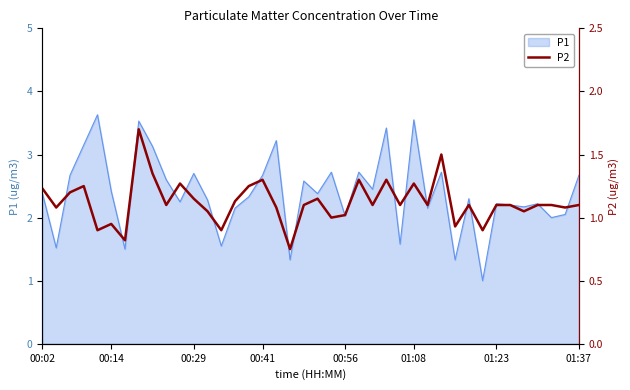

True or false: P1 has a value of 2.4 at 00:14.

True